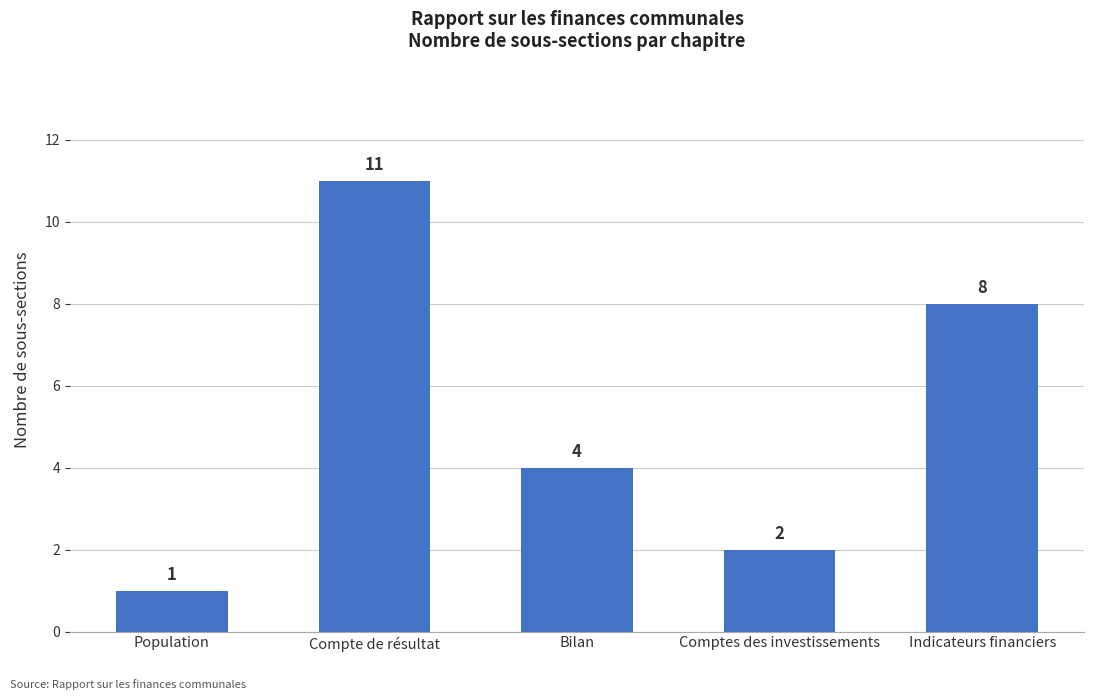

Which has a higher value, Indicateurs financiers or Comptes des investissements?

Indicateurs financiers